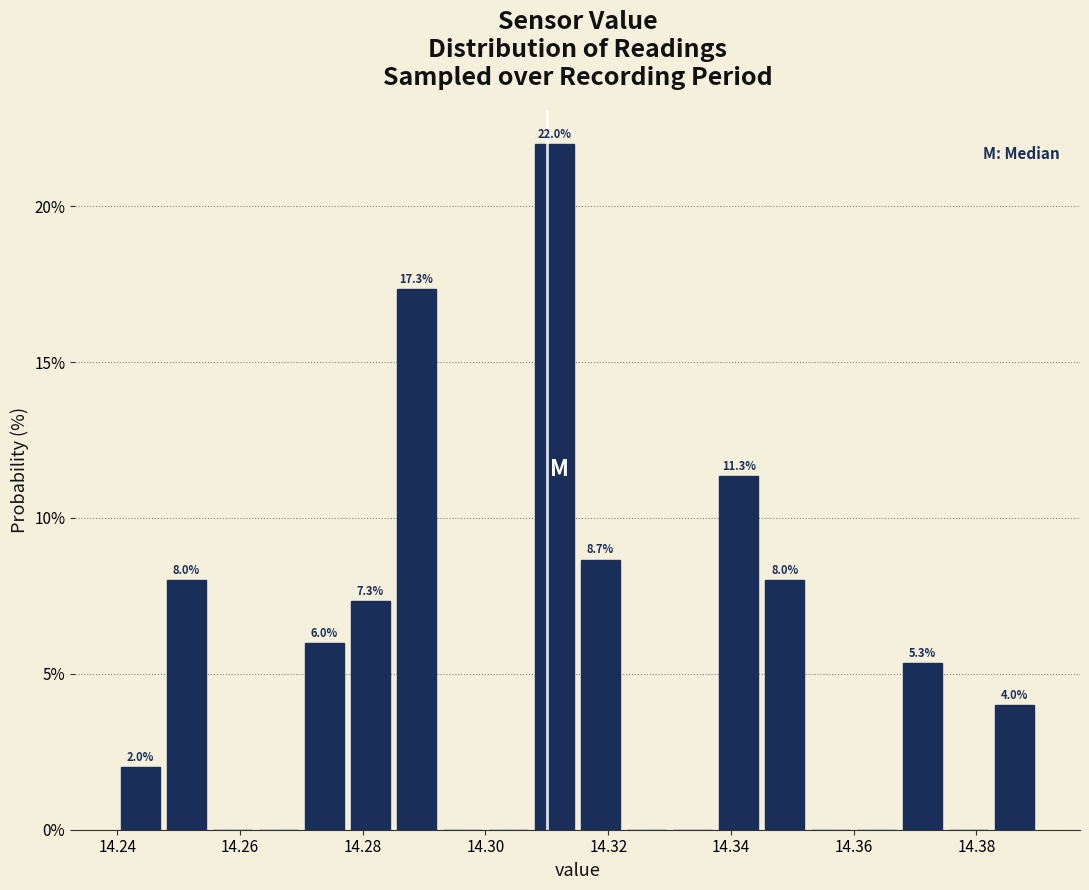

Read against the x-axis, roughly where is the centre of the tallest bar?

14.312